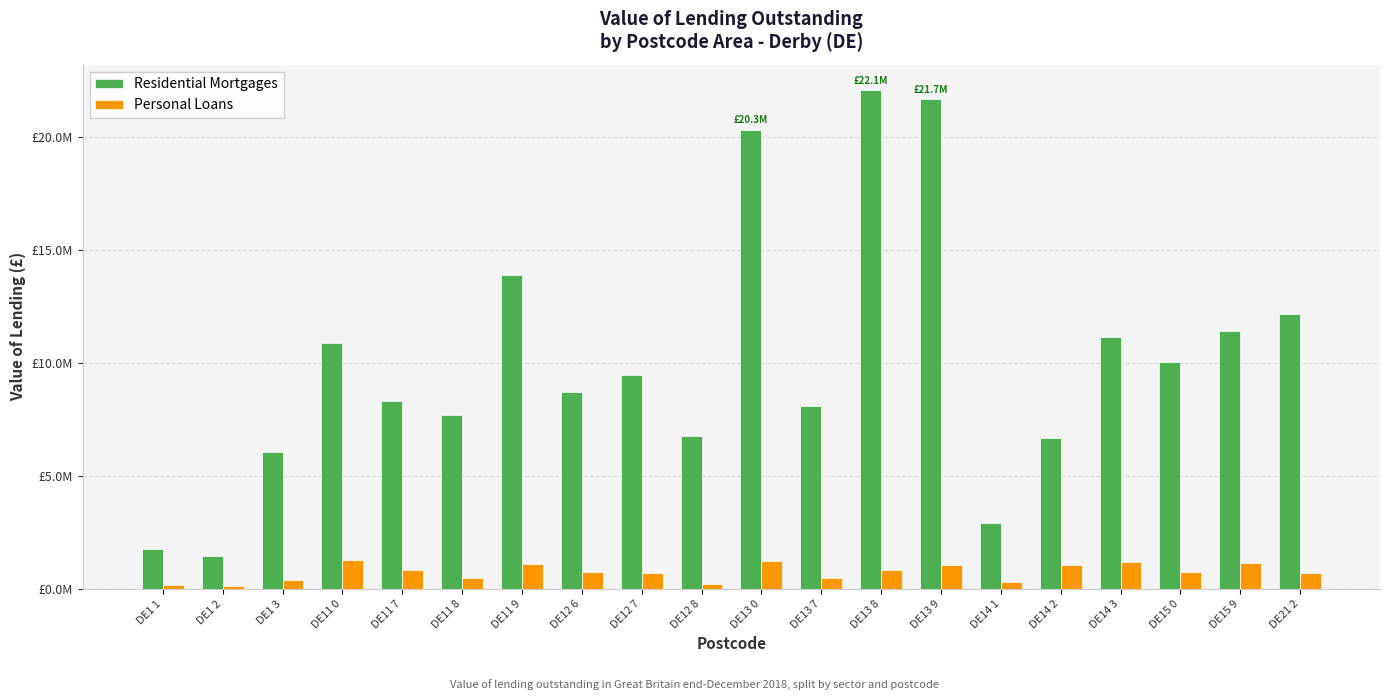

Which has a higher value, DE11 8 or DE11 0?

DE11 0